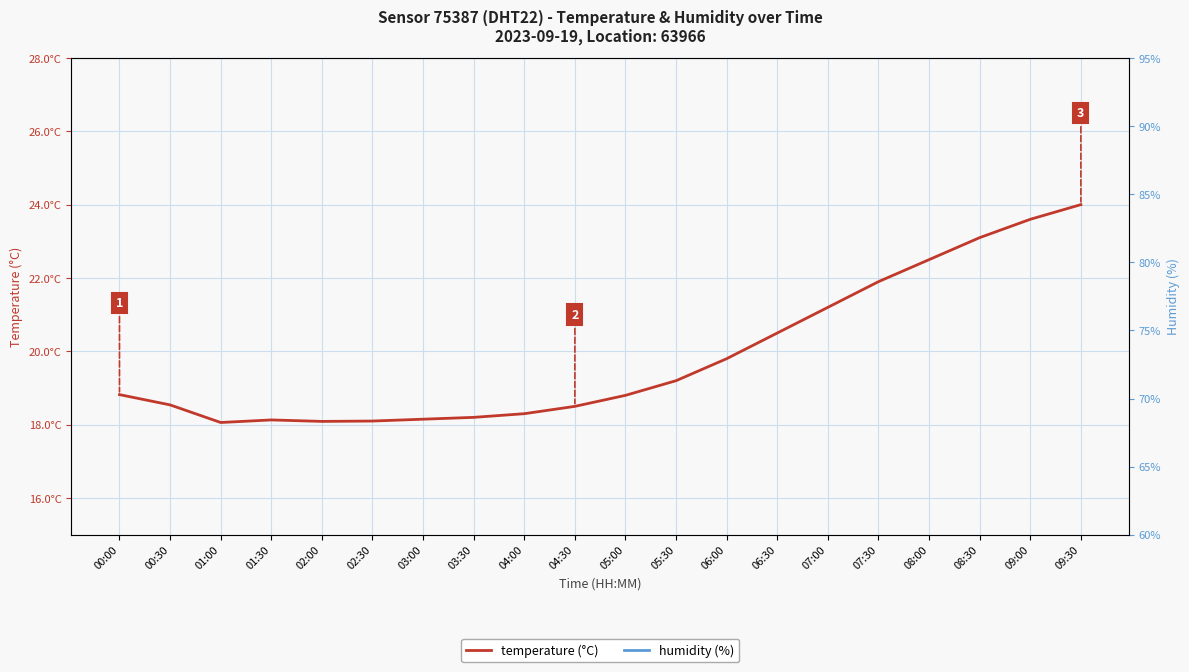

List the series in order of their peak value, highest first.

humidity (%), temperature (°C)